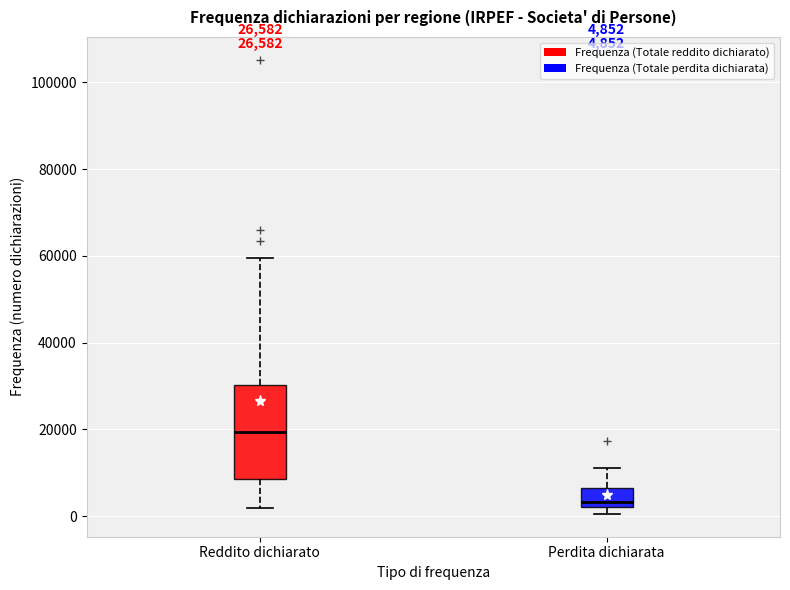

Which box has the lowest median line?

Perdita dichiarata